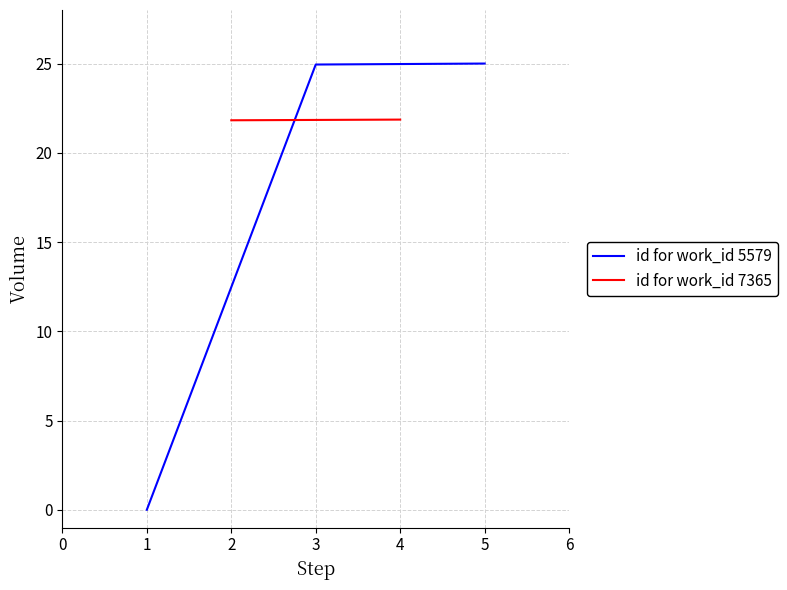

The value of id for work_id 5579 at 5 is 43.1. True or false?

False